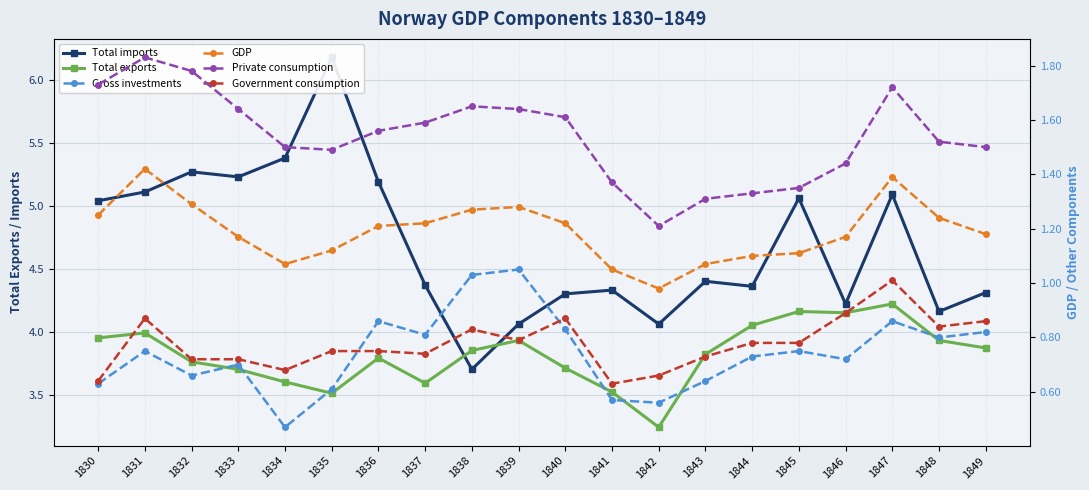

The value of Gross investments at 1848 is 0.8. True or false?

True